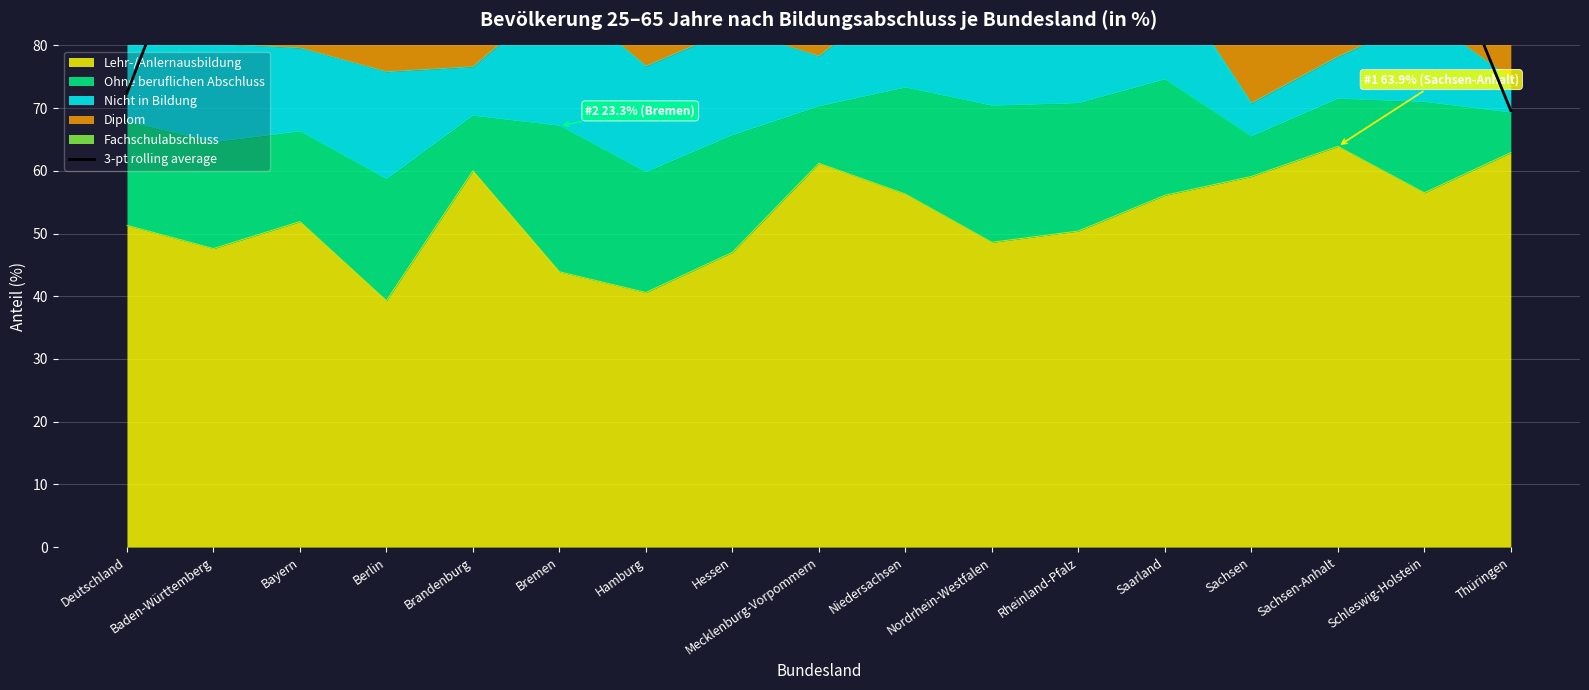

Which label corresponds to the largest value in the chart?

Rheinland-Pfalz